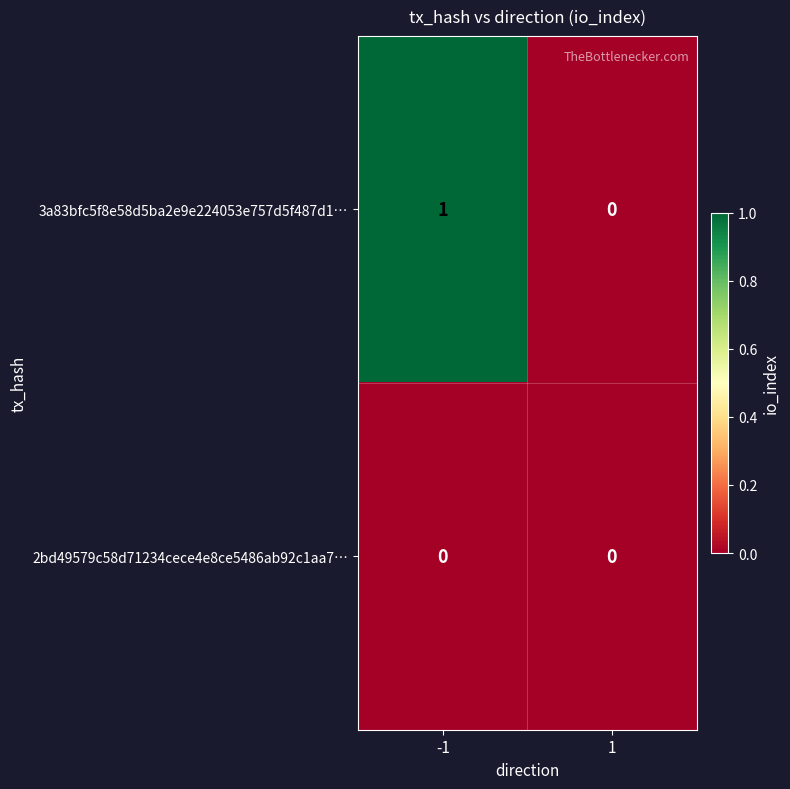

Rank the series by their average value, from highest to lowest.

3a83bfc5f8e58d5ba2e9e224053e757d5f487d1…, 2bd49579c58d71234cece4e8ce5486ab92c1aa7…